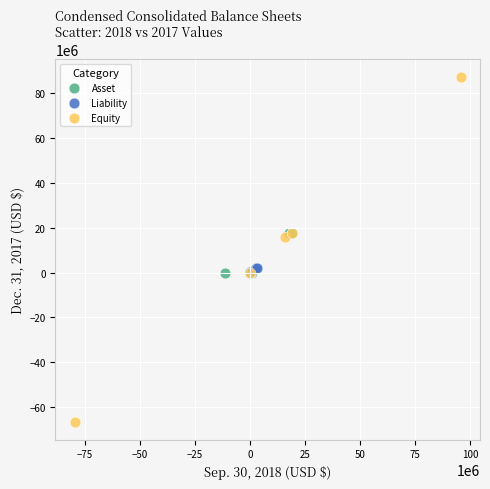

What are all the series names shown in the legend?

Asset, Liability, Equity